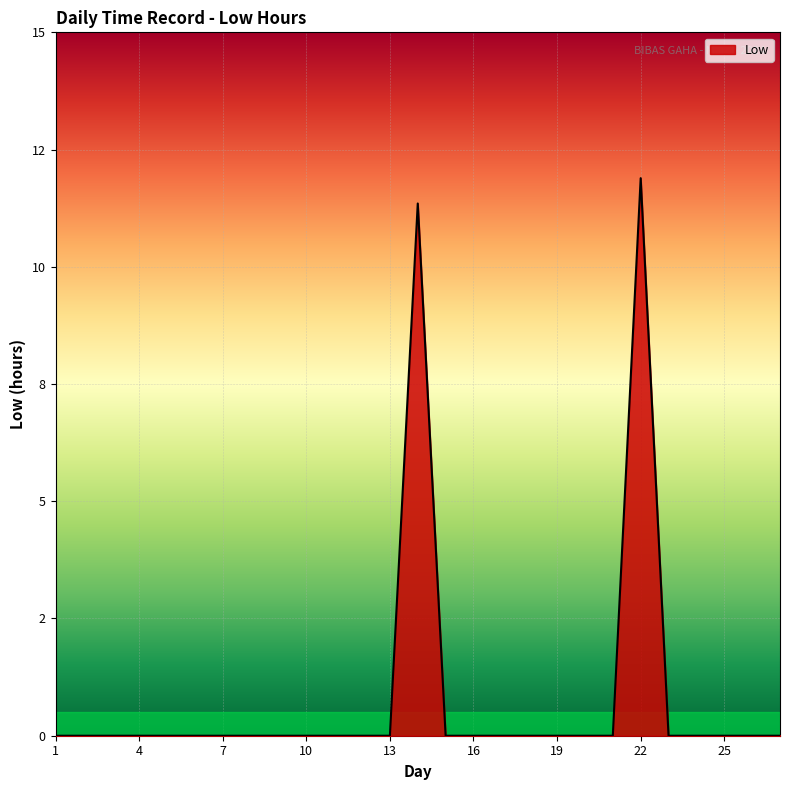

Does the chart have visible grid lines?

Yes